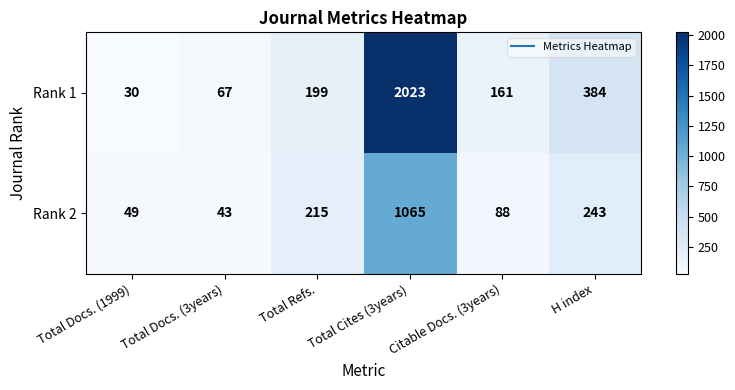

What is the difference between the Rank 2 values at H index and Total Cites (3years)?

822